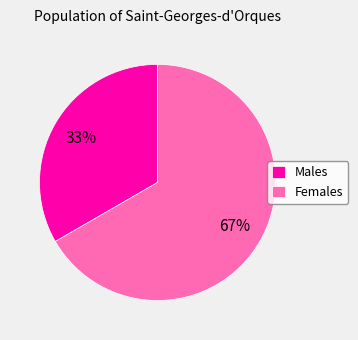

How many segments does this pie chart have?

2